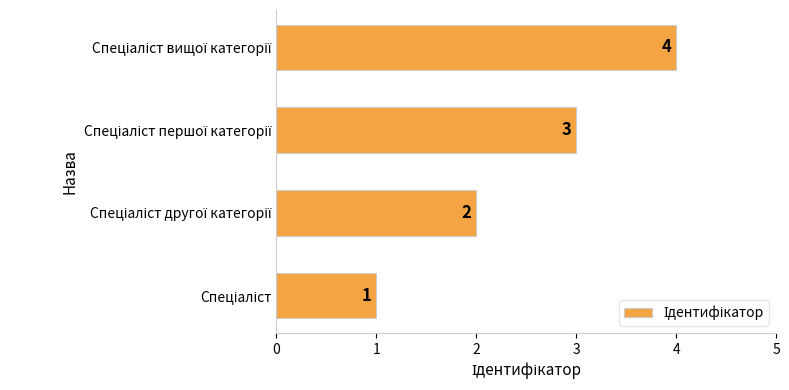

Count the values in the range 2 to 4.

3